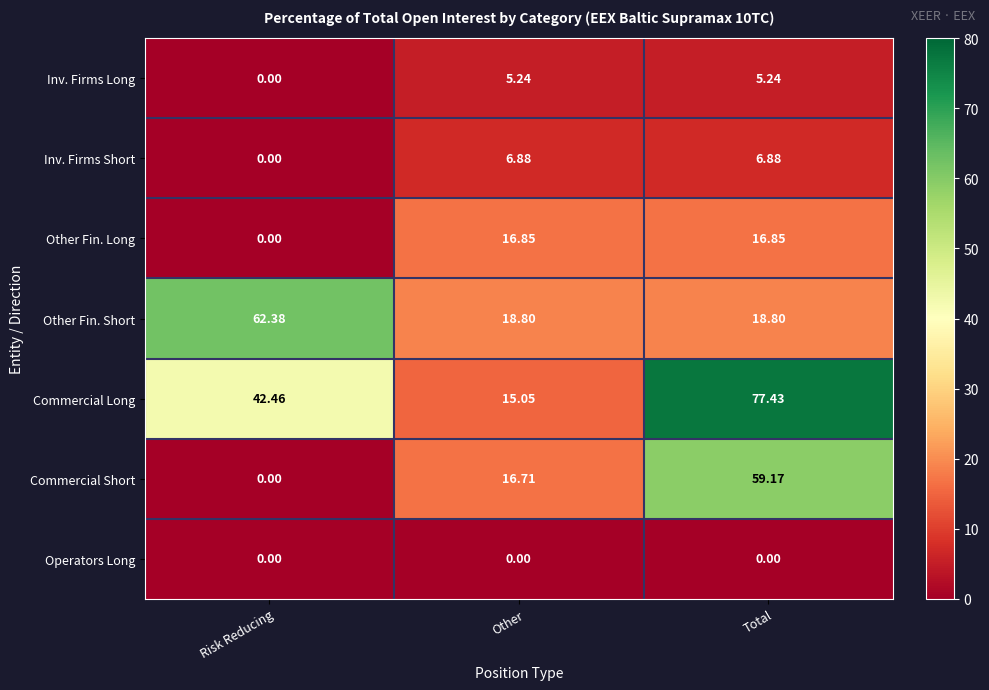

At which category is the sum across all series the highest?

Total